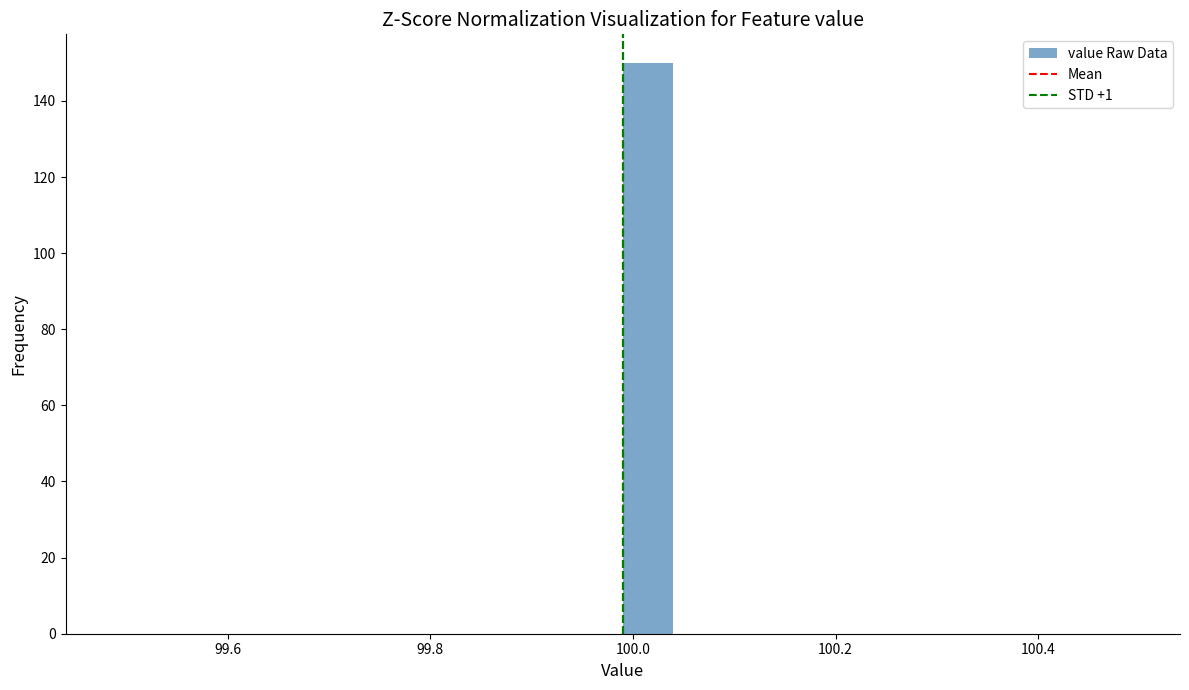

Read against the x-axis, roughly where is the centre of the tallest bar?

100.02